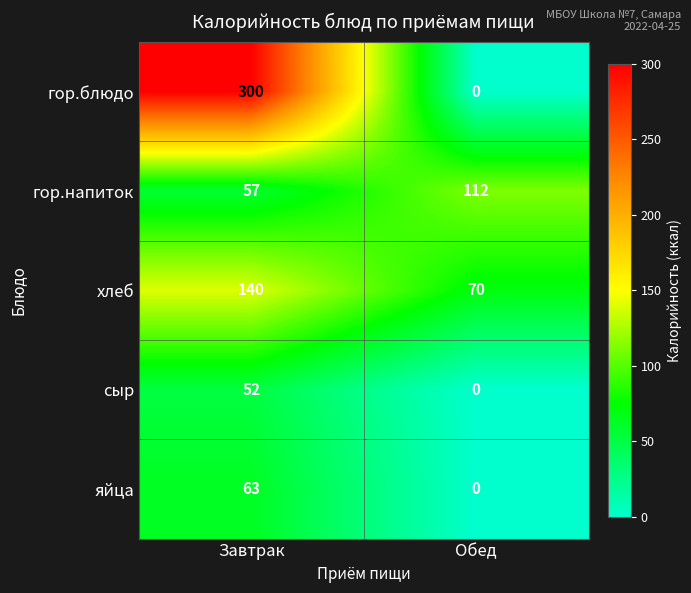

True or false: гор.блюдо has a value of 147 at Обед.

False